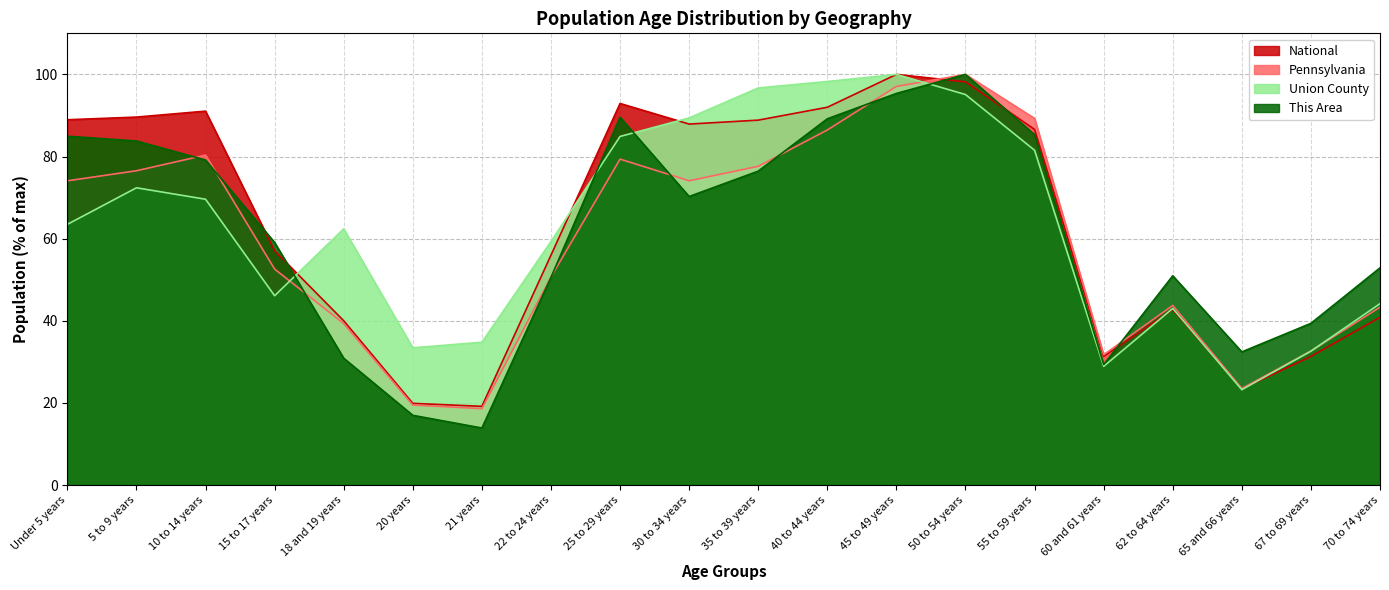

At which label does Pennsylvania reach its peak?

50 to 54 years